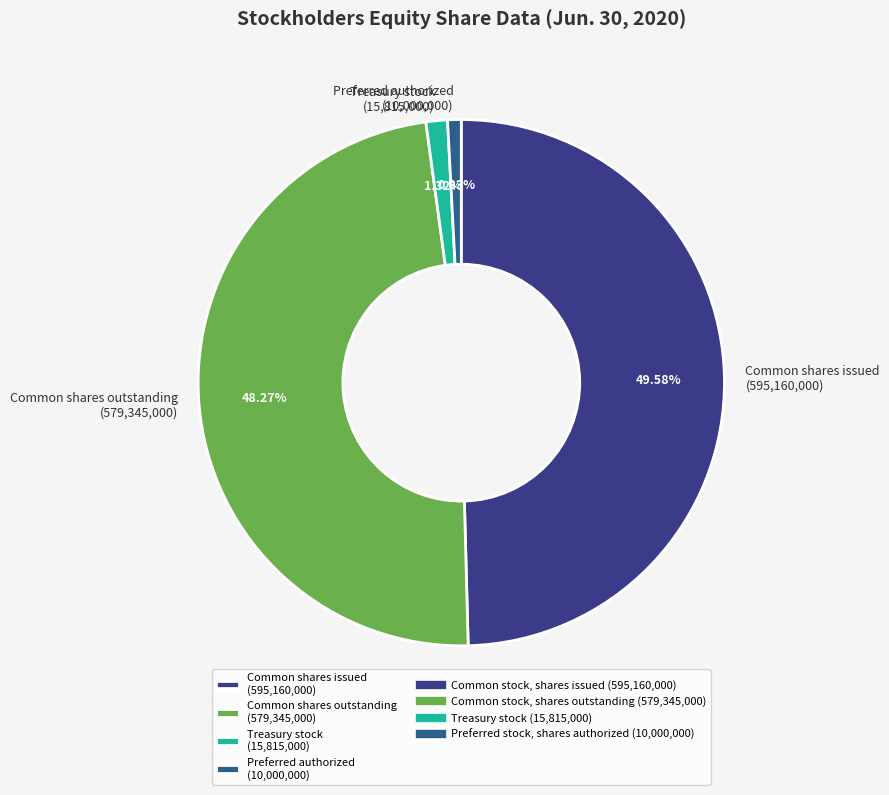

Is the sum of Treasury stock (15,815,000) and Preferred authorized (10,000,000) greater than half?

No